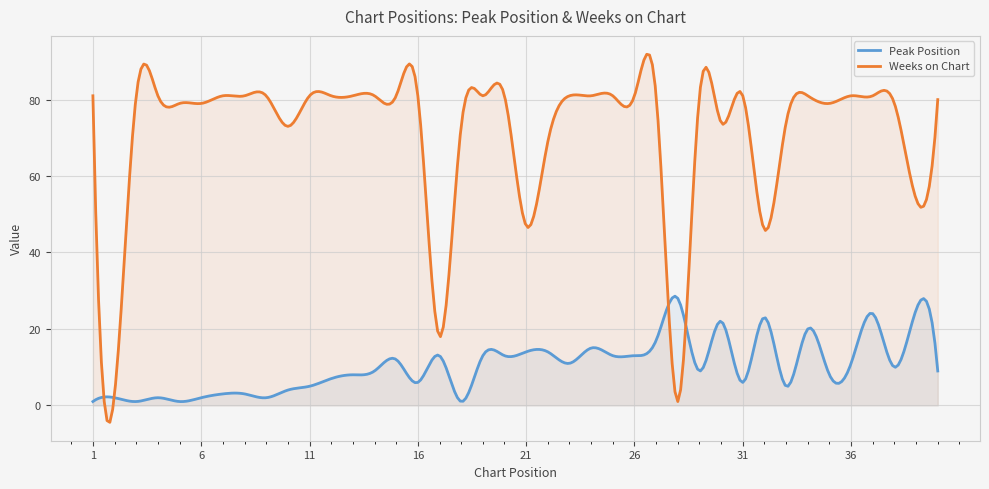

What are all the series names shown in the legend?

Peak Position, Weeks on Chart